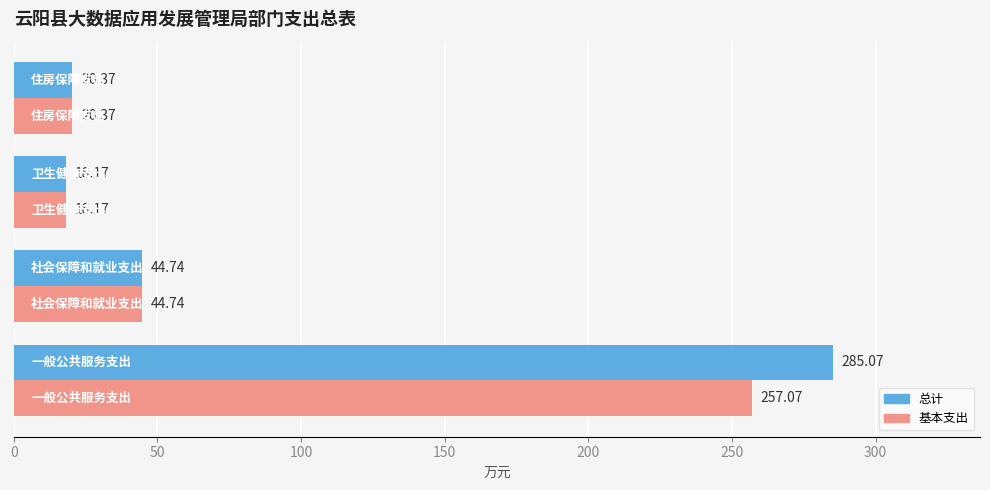

How many values in the 基本支出 series are below 44?

2